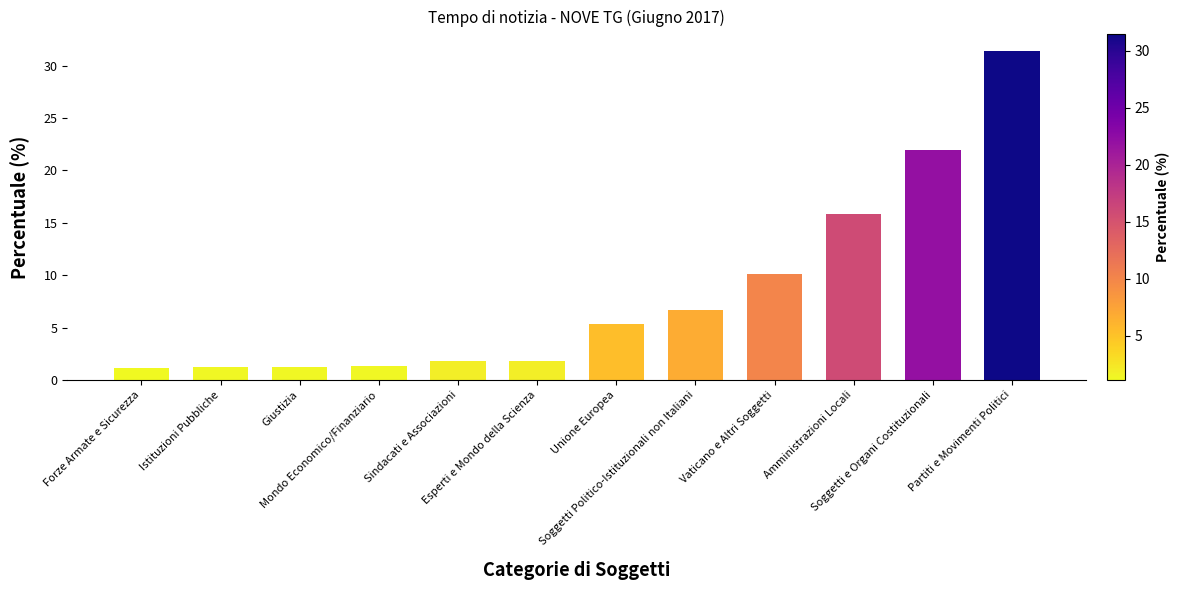

What is the difference between the maximum and minimum values?

30.3